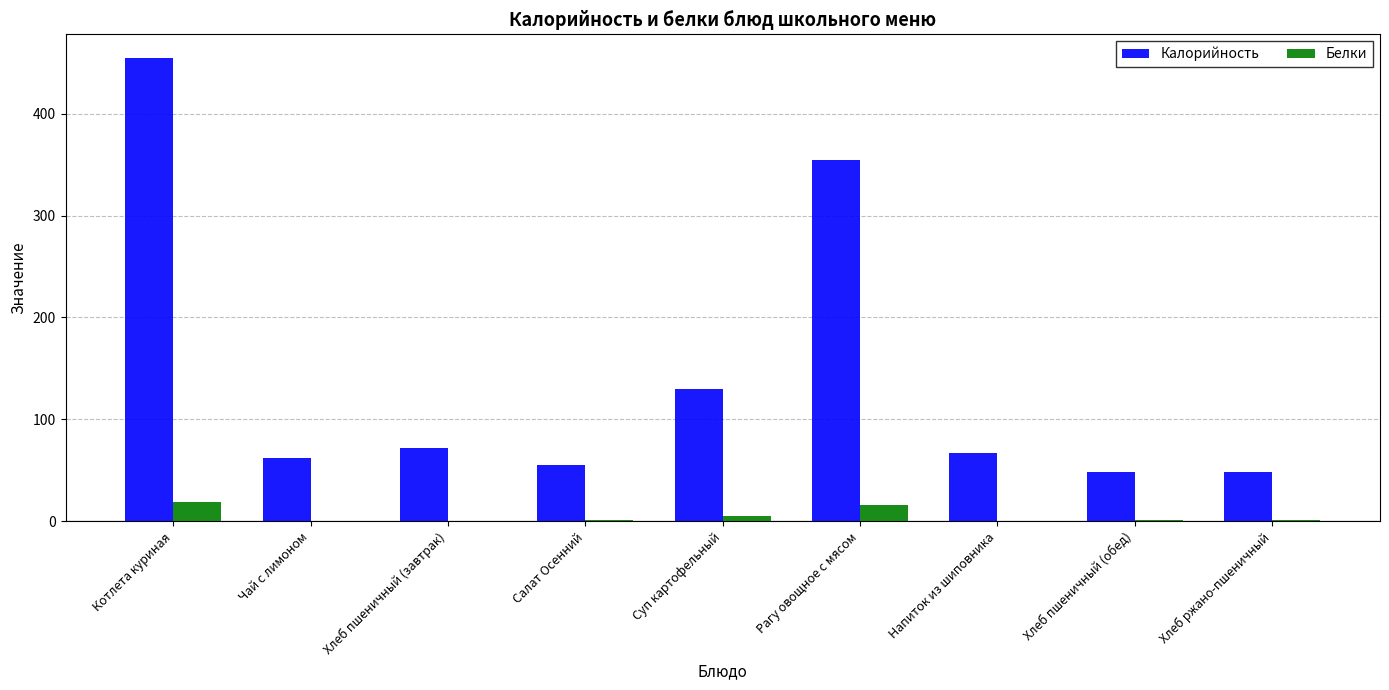

True or false: Калорийность has a value of 129.7 at Хлеб пшеничный (завтрак).

False